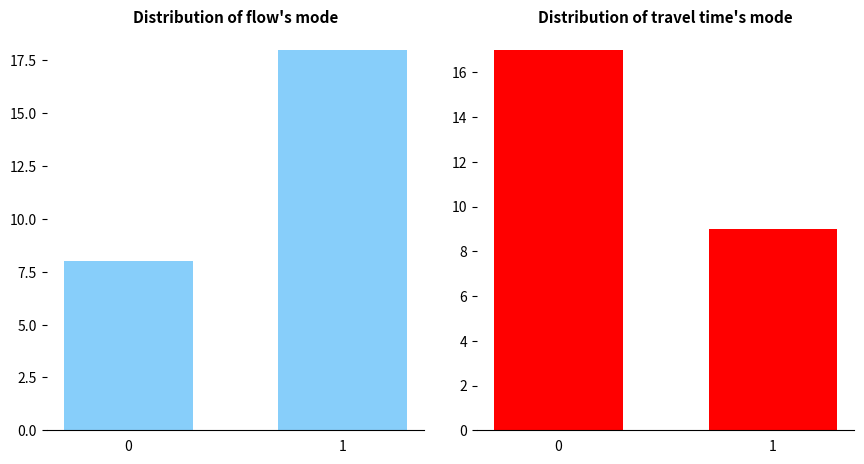

Reading right to left, what are all the values shown in this chart?

流量: 18	8
旅行时间: 9	17